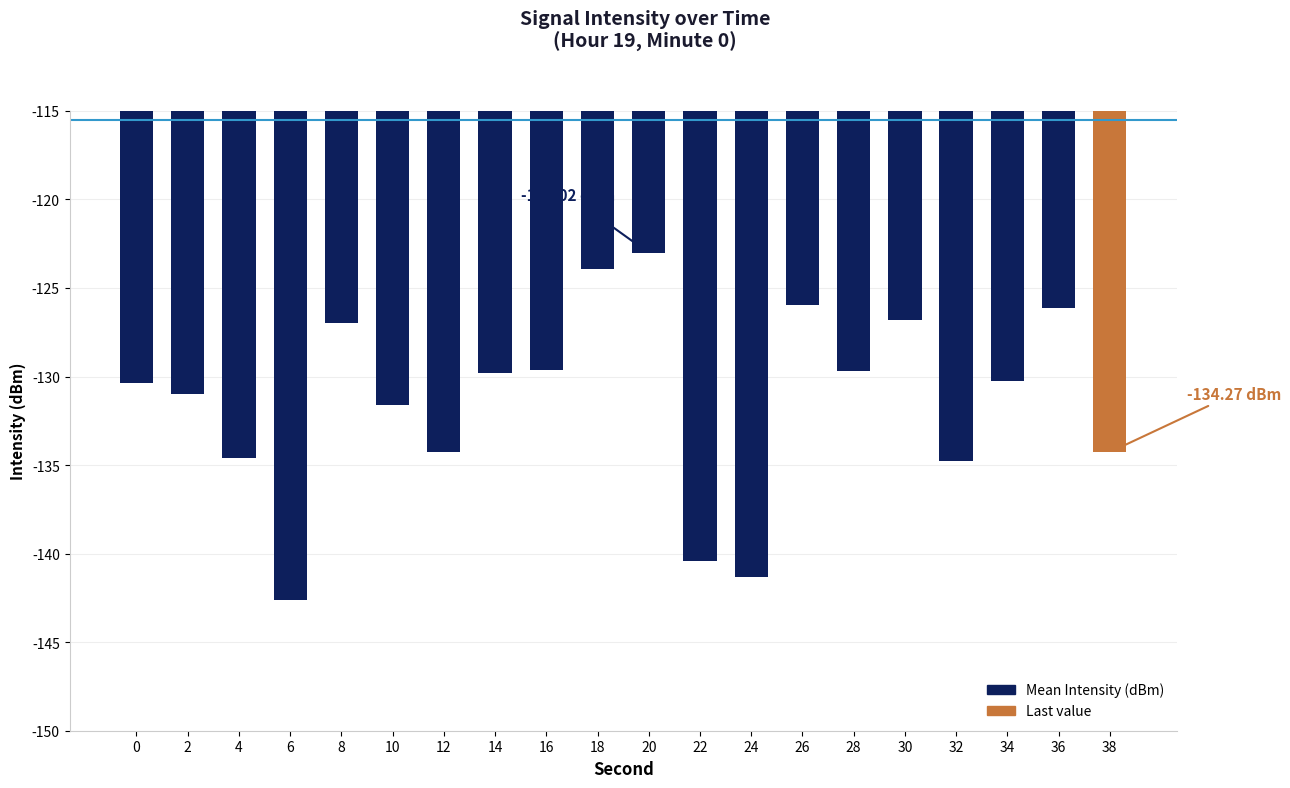

How many bars are there in total?

20